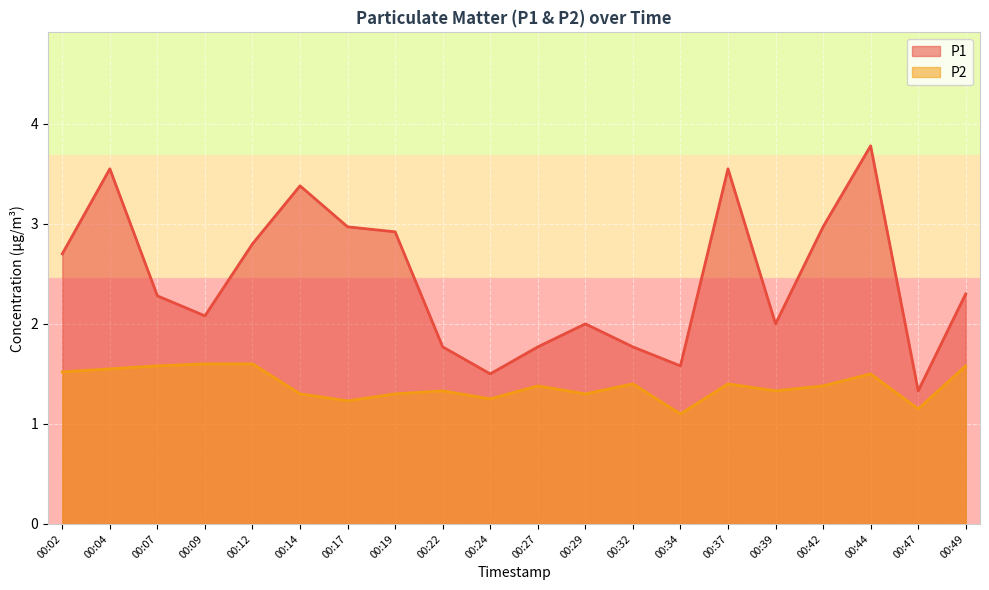

Reading left to right, list all the values displayed in this chart.

P1: 2.7	3.5	2.3	2.1	2.8	3.4	3.0	2.9	1.8	1.5	1.8	2.0	1.8	1.6	3.5	2.0	3.0	3.8	1.3	2.3
P2: 1.5	1.6	1.6	1.6	1.6	1.3	1.2	1.3	1.3	1.2	1.4	1.3	1.4	1.1	1.4	1.3	1.4	1.5	1.1	1.6